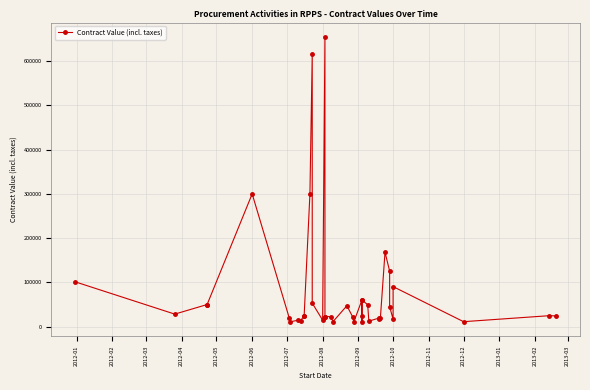

Reading right to left, extract all data points from this chart.

24150.0	24650.0	11123.7	90400.0	16531.2	45200.0	125430.0	168087.0	19775.0	16577.0	19394.7	12390.0	49618.2	60000.0	11000.0	24869.0	60000.0	10483.0	22004.1	47122.4	11317.6	22406.5	22693.2	22693.2	655000.0	14616.5	53087.4	615285.0	299880.0	24500.0	24500.0	13718.2	14560.0	10920.6	20439.0	300000.0	49875.0	49875.0	28224.8	101022.0